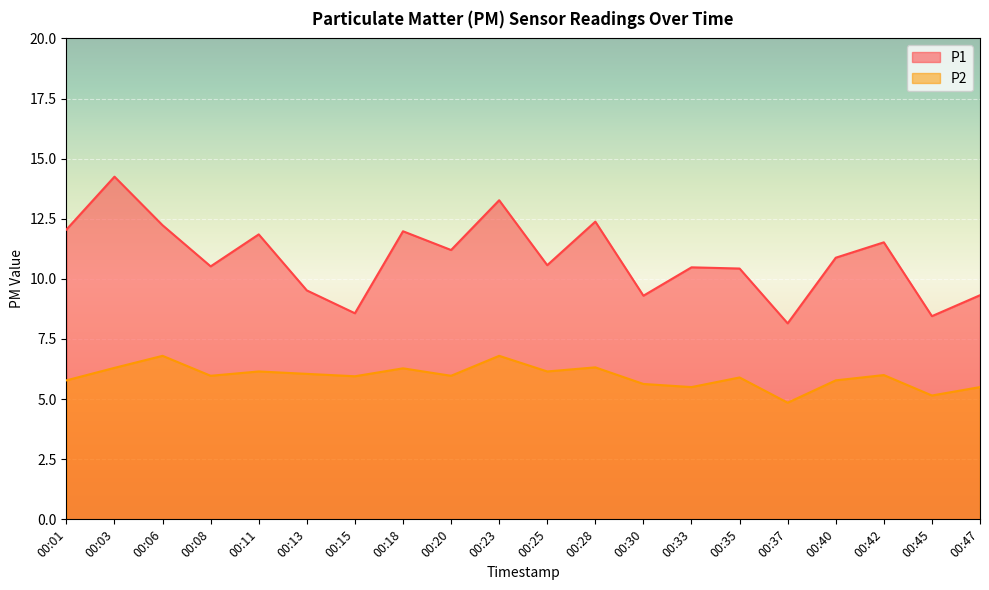

What is the value of the P1 point at the 4th from the left?

10.5